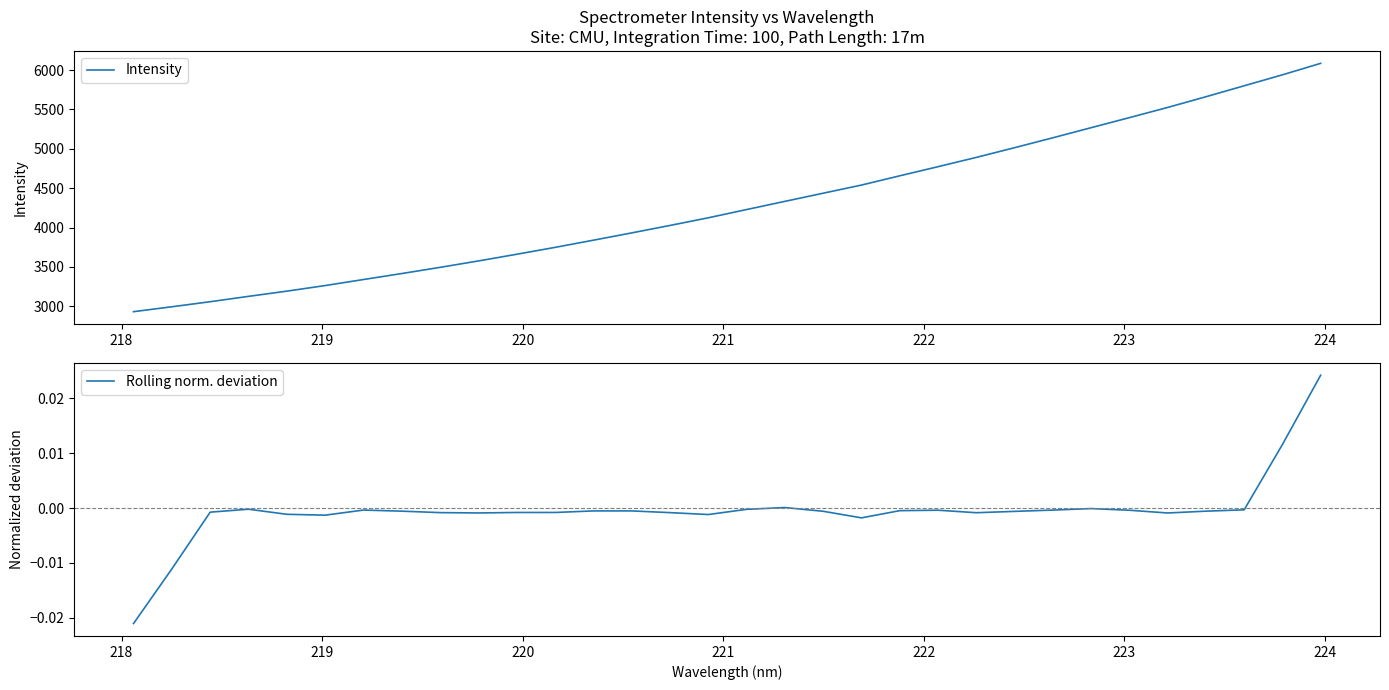

List the series in order of their overall mean, highest first.

Intensity, Rolling norm. deviation